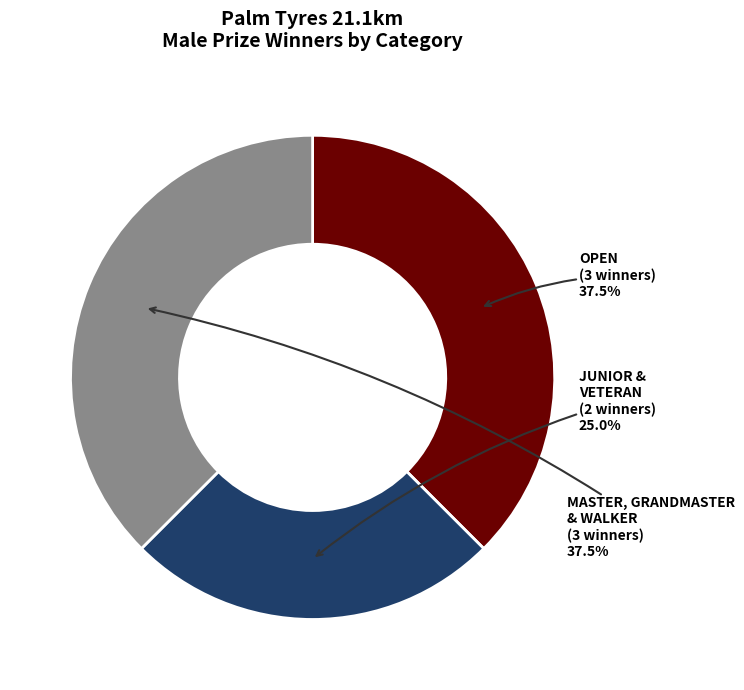

Is there any slice that represents more than half of the pie?

No